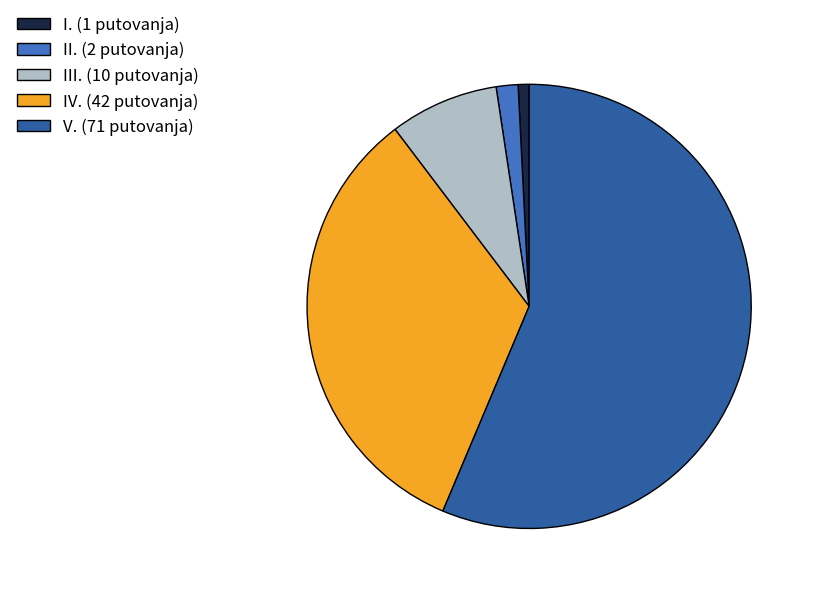

Do V. and I. together represent more than half of the pie?

Yes